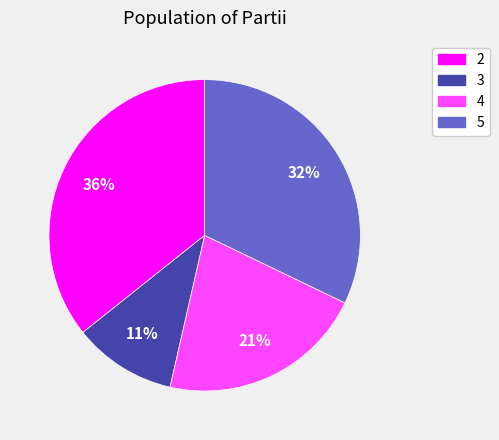

Rank the categories by value from lowest to highest.

3, 4, 5, 2